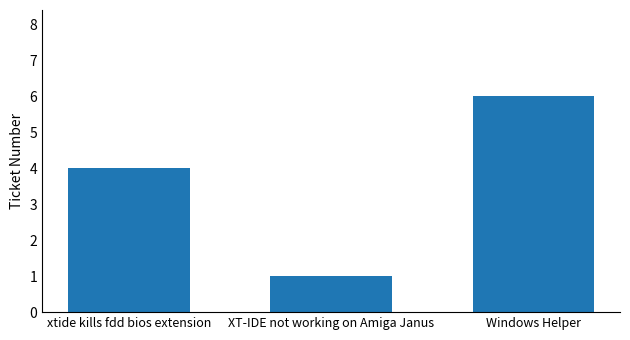

Which label corresponds to the smallest value in the chart?

XT-IDE not working on Amiga Janus